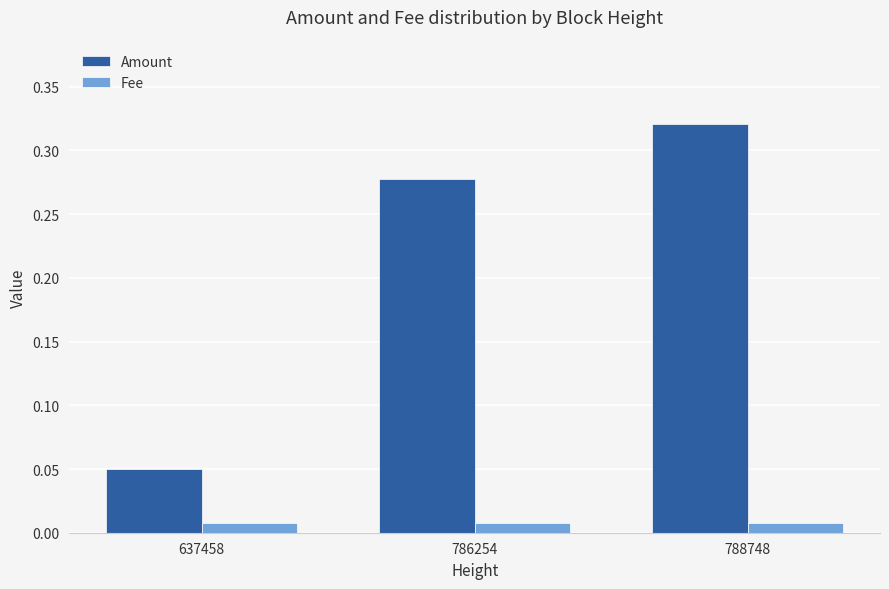

The value of Amount at 786254 is 0.4. True or false?

False